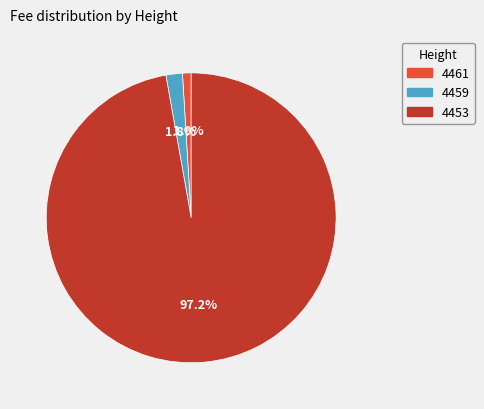

Do 4461 and 4459 together represent more than half of the pie?

No